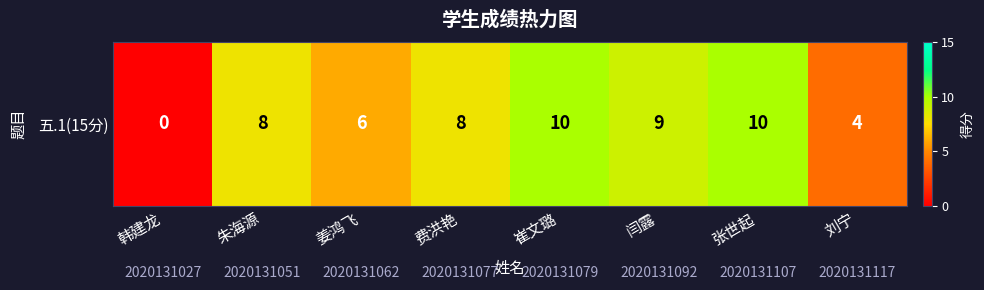

At which label does the data first exceed 8?

崔文璐